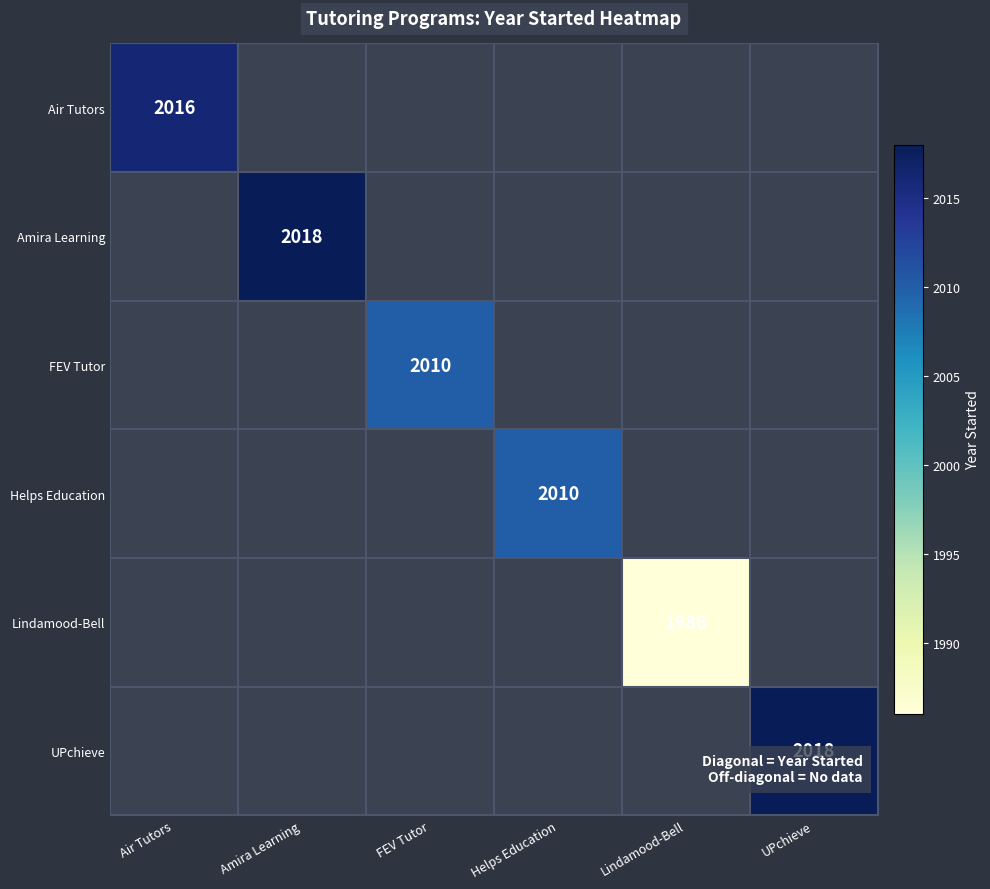

The value of FEV Tutor at FEV Tutor is 3594. True or false?

False